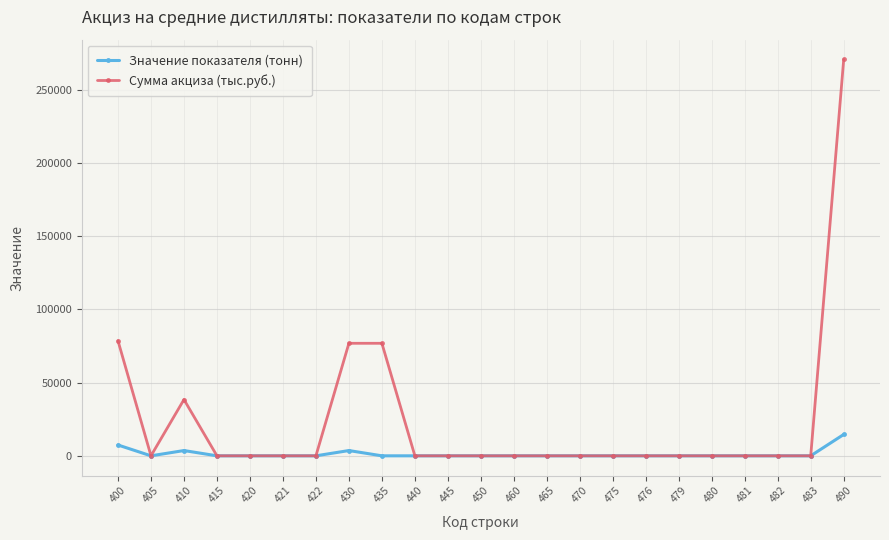

What are all the series names shown in the legend?

Значение показателя (тонн), Сумма акциза (тыс.руб.)